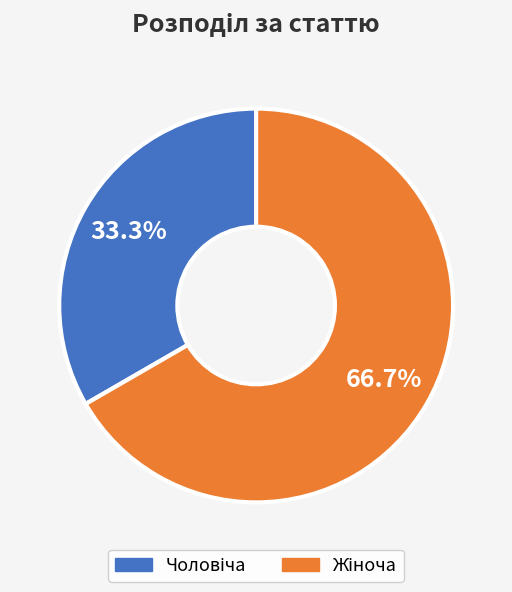

Is there a majority slice in this chart?

Yes